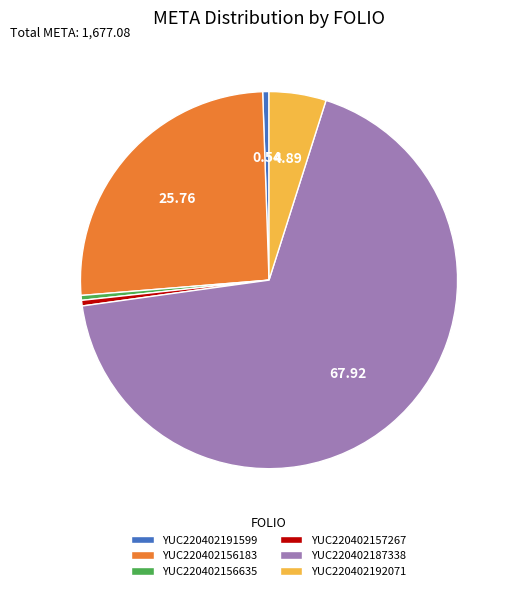

Is there any slice that represents more than half of the pie?

Yes